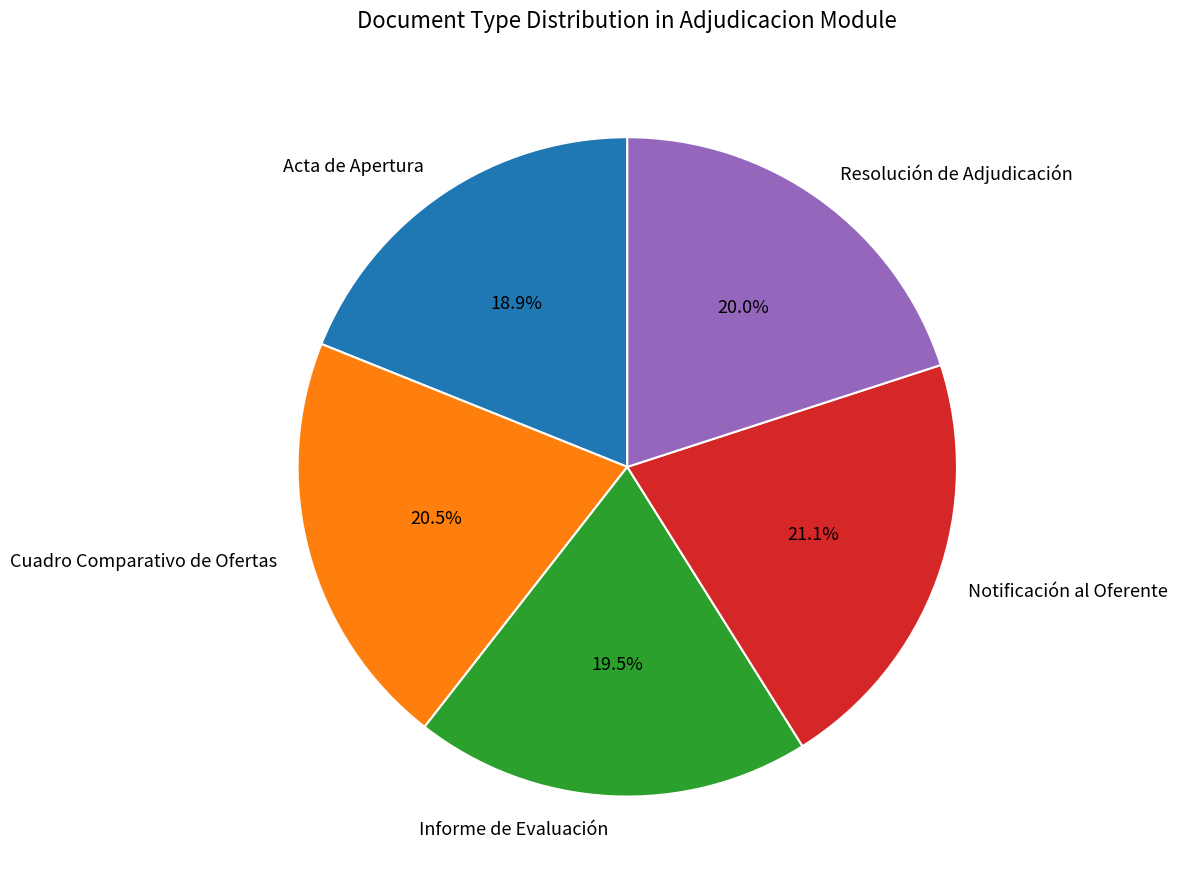

To the nearest percent, what portion does Acta de Apertura represent?

19%